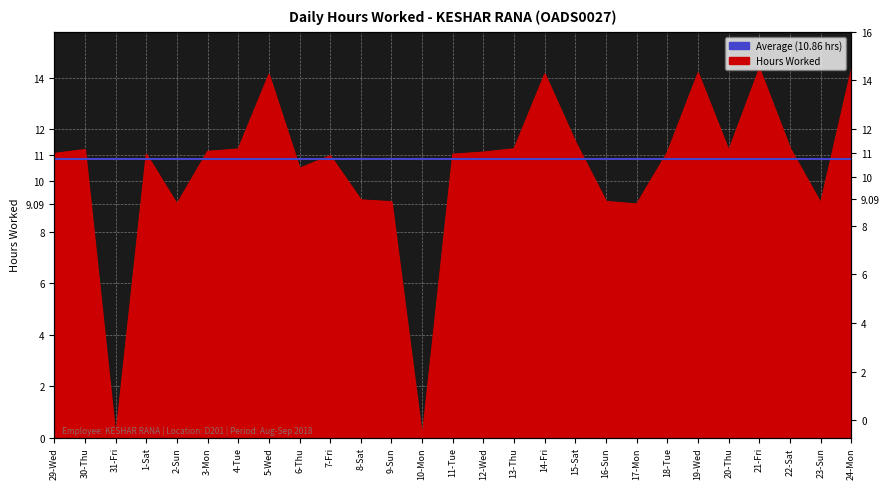

What is the value of the 9th point from the left?

10.5